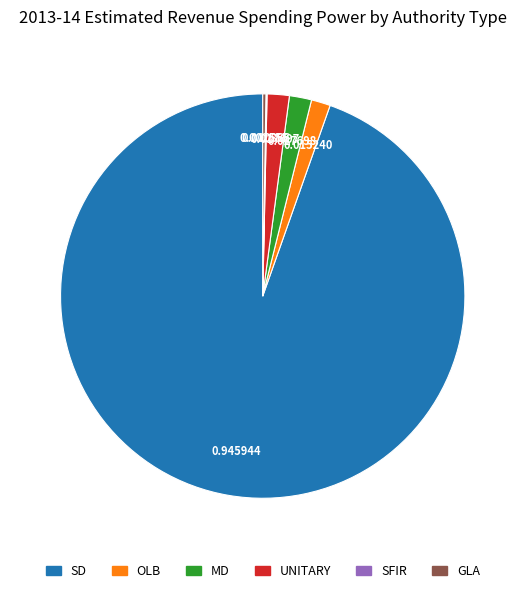

Does any single category account for the majority?

Yes